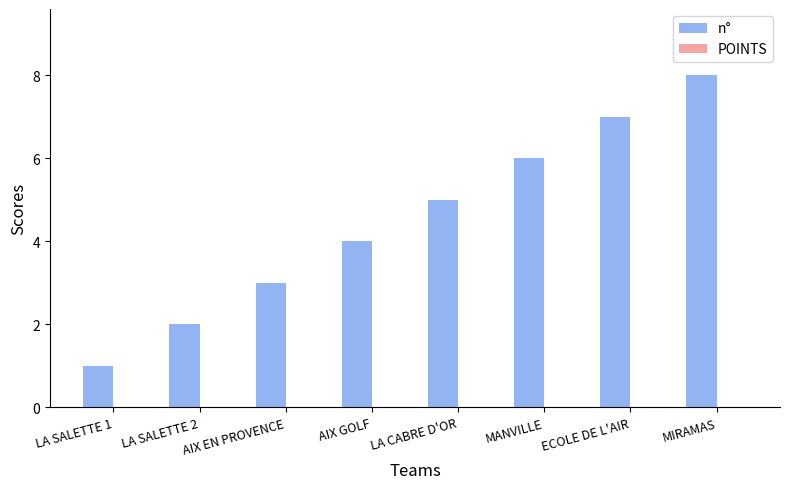

What is the label of the 2nd bar from the left?

LA SALETTE 2